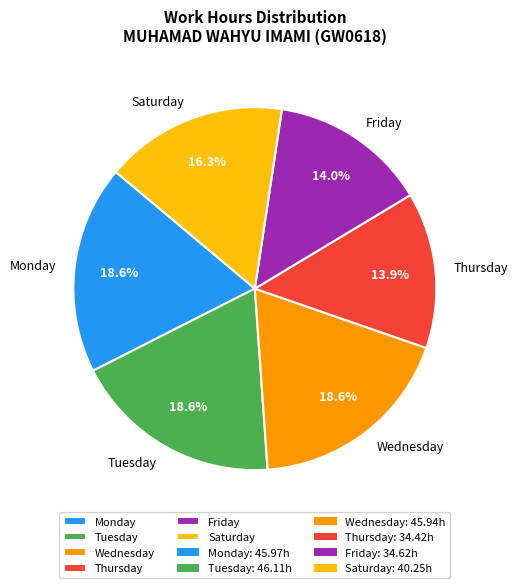

Is there any slice that represents more than half of the pie?

No